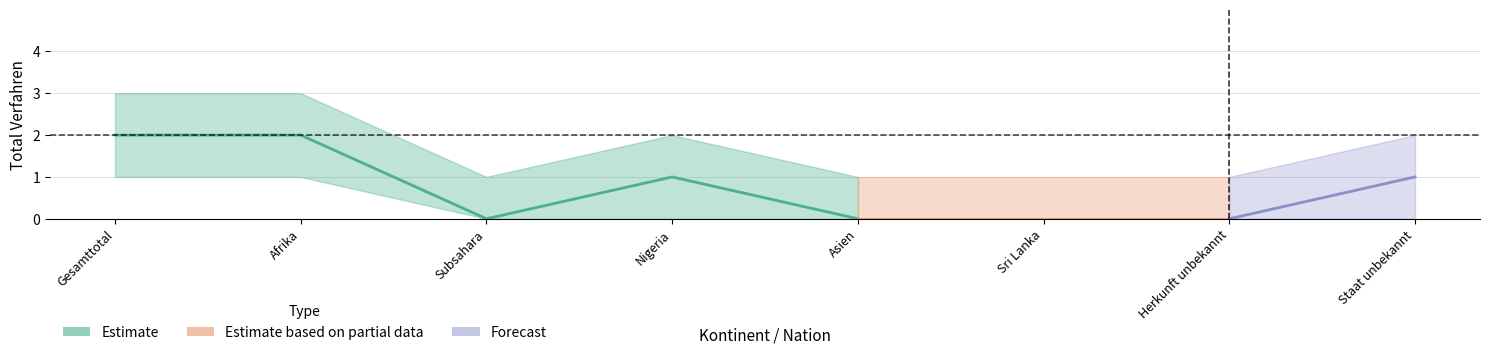

The Zustimmungen_In series shows 0 at Herkunft unbekannt. True or false?

True